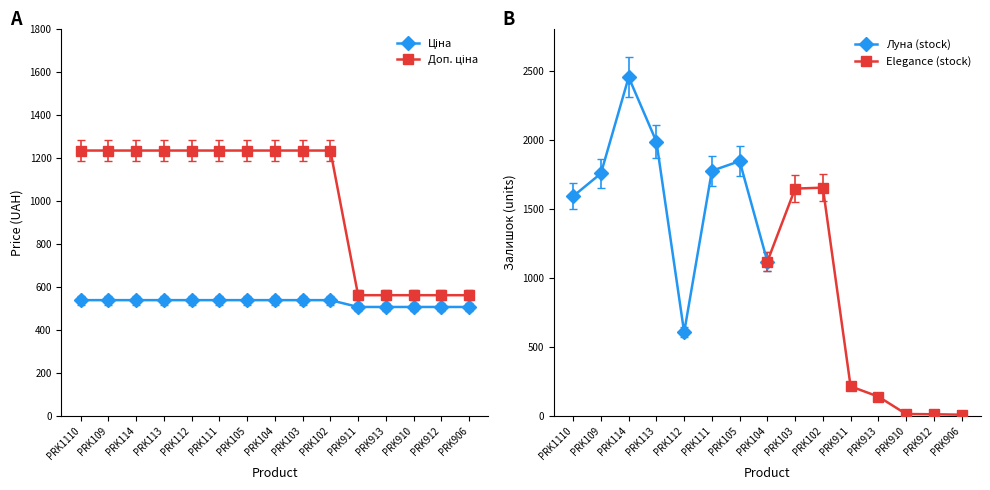

What are all the series names shown in the legend?

Ціна, Доп. ціна